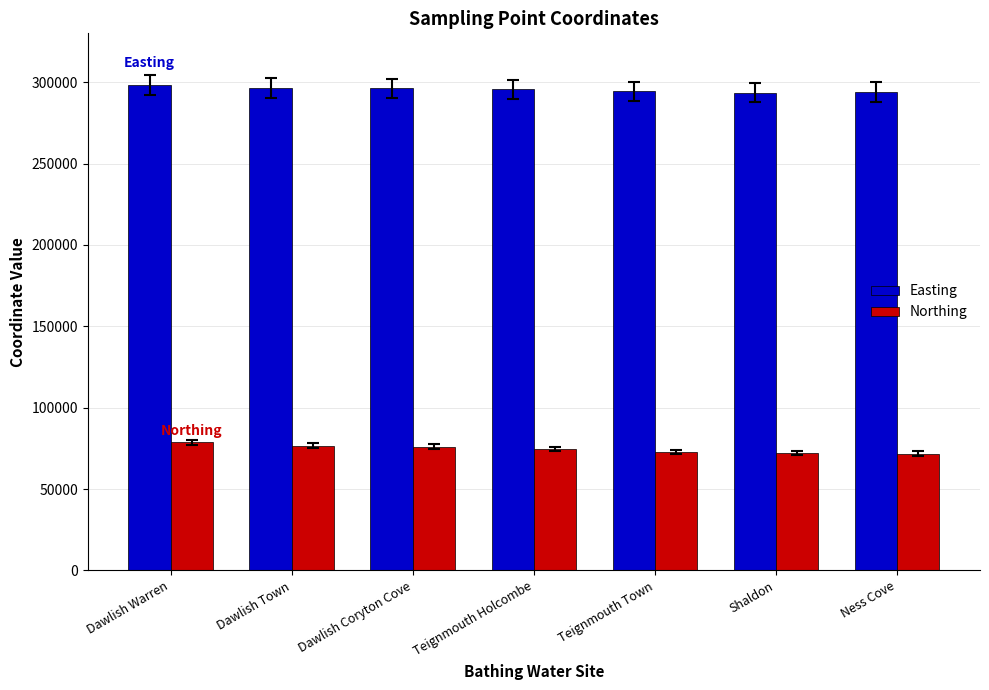

What is the spread (max minus min) of values at Ness Cove?

222149